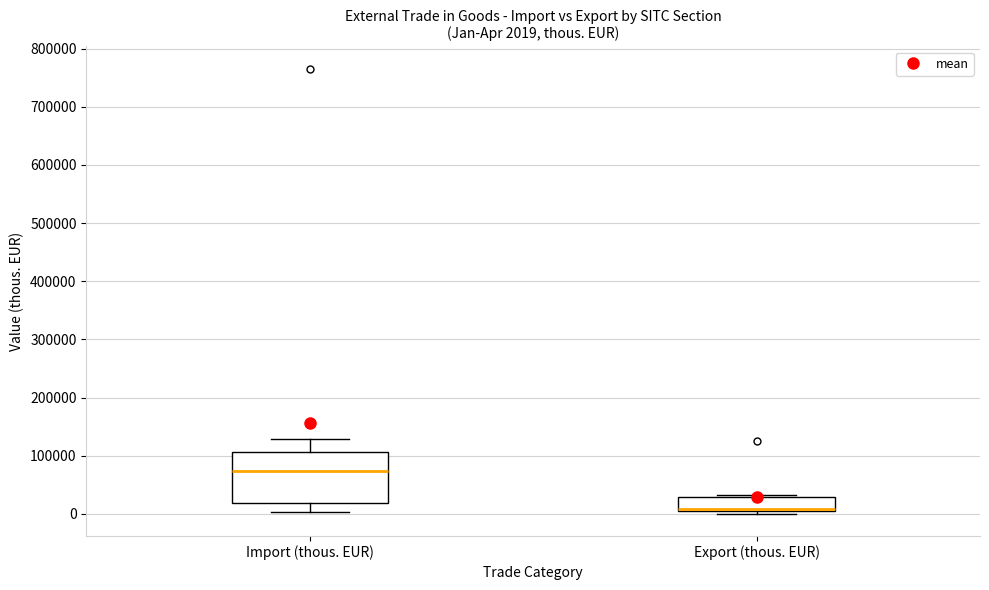

Which box is the tallest, from its lower edge to its upper edge?

Import (thous. EUR)